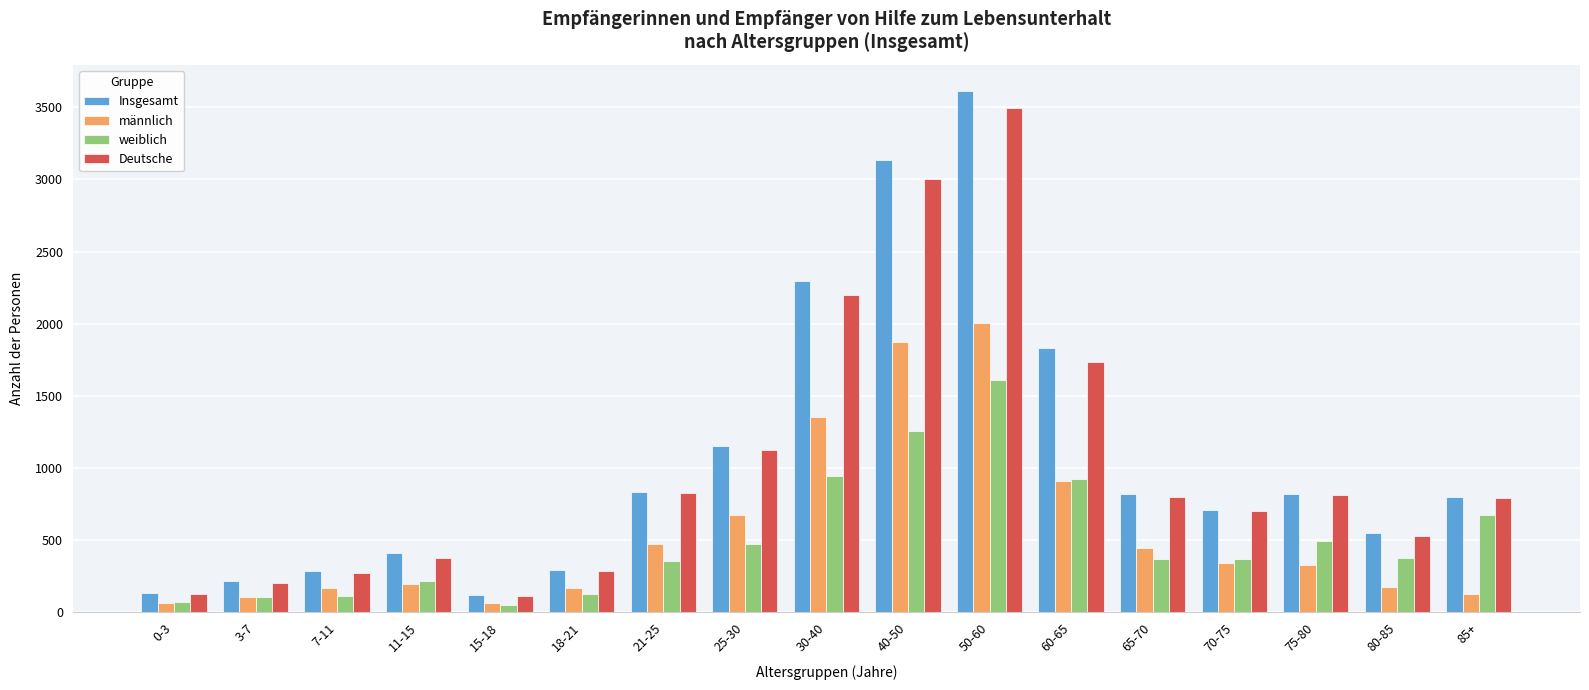

What is the label of the 16th bar from the right?

3-7